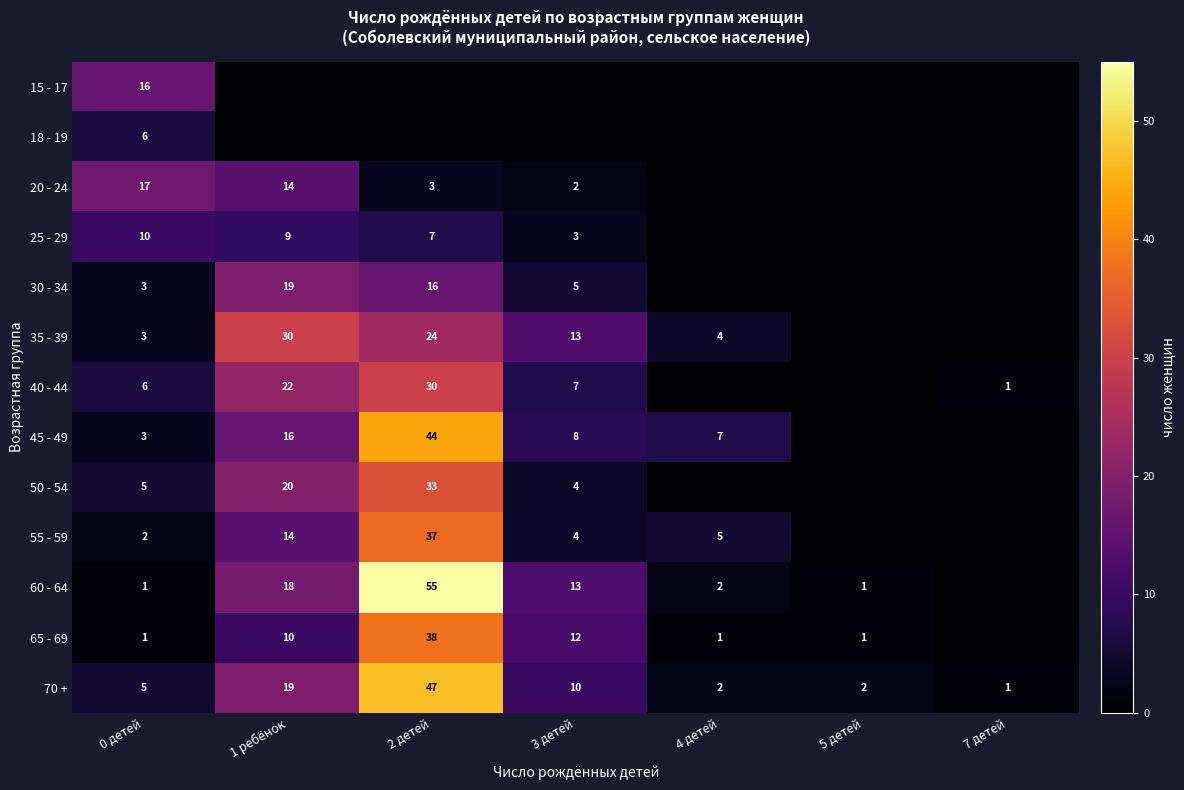

True or false: 35 - 39 has a value of 4 at 4 детей.

True